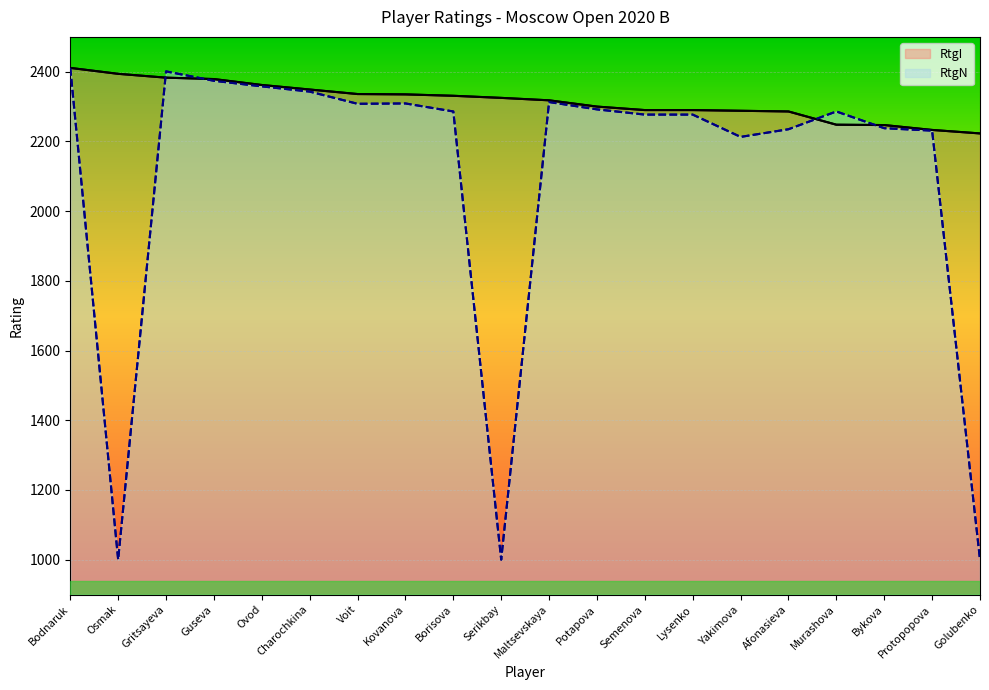

What is the sum of all RtgN values?

42152